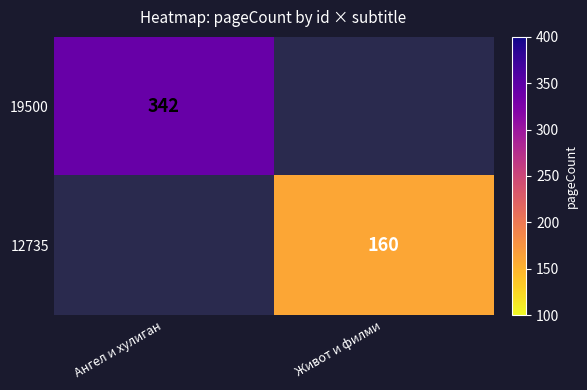

The value of 19500 at Ангел и хулиган is 610. True or false?

False